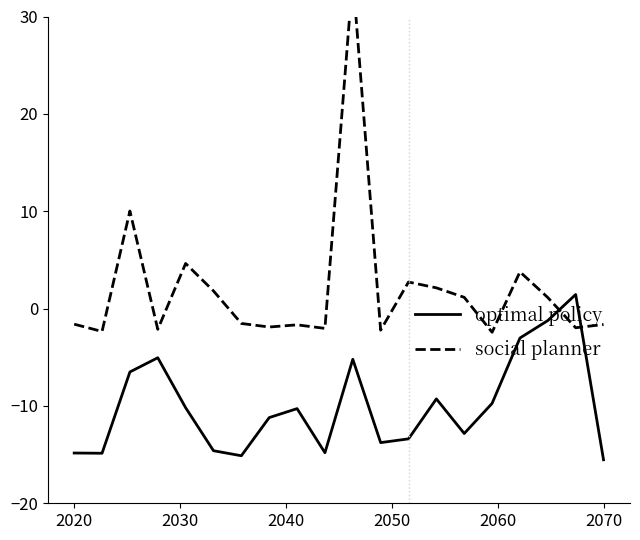

Is it true that social planner equals 2.1 at 13?

True